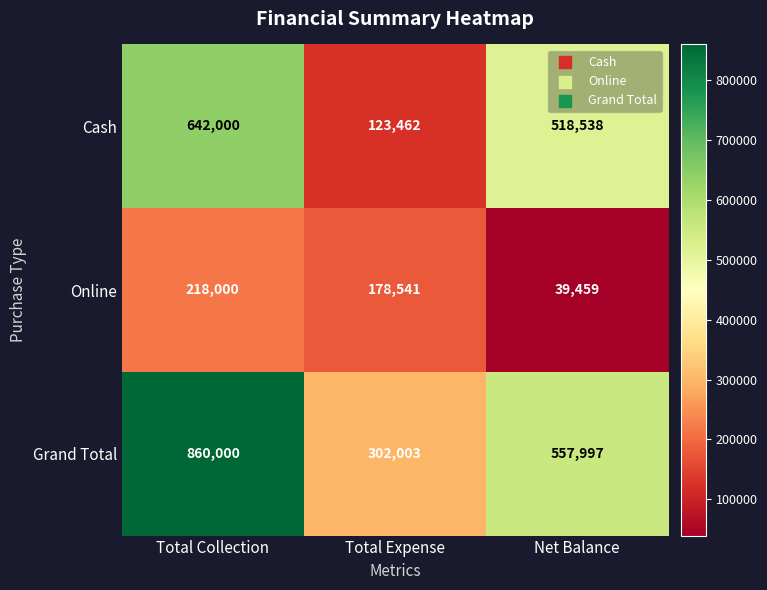

At how many categories does at least one series exceed 263159?

3